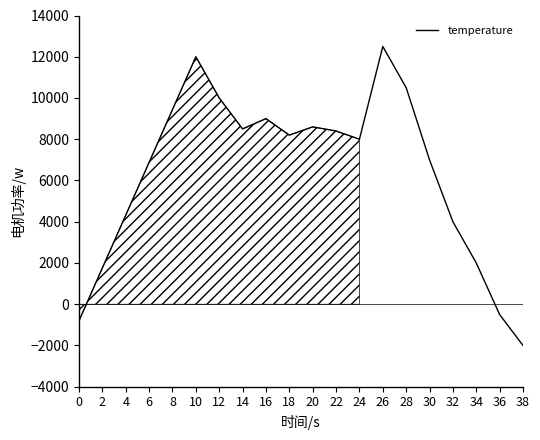

What value does the data have at 6?

6880